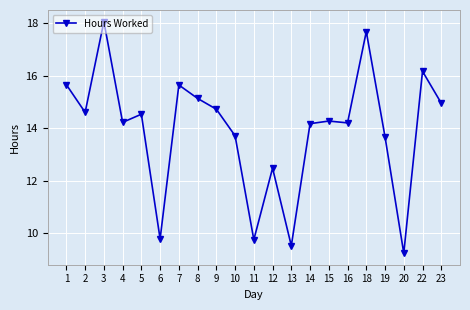

True or false: there are more than 1 points higher than both neighbors.

True